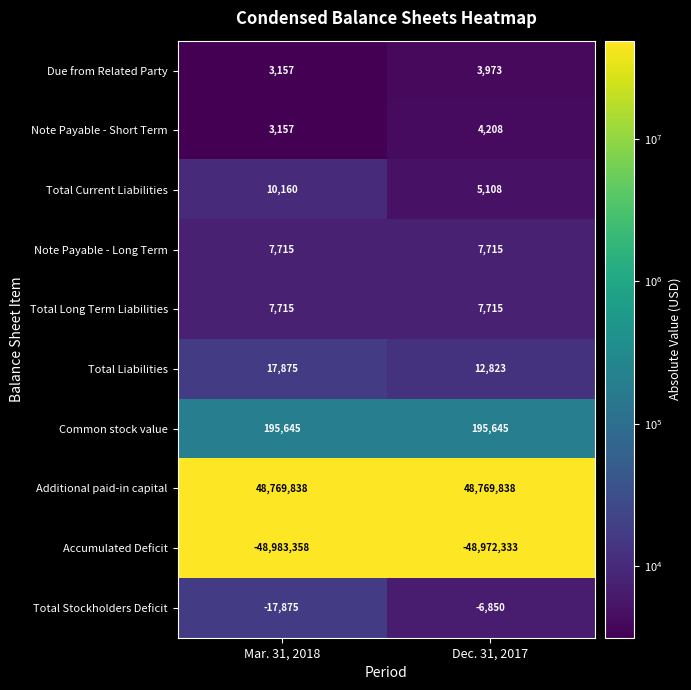

What is the sum of all Total Current Liabilities values?

15268